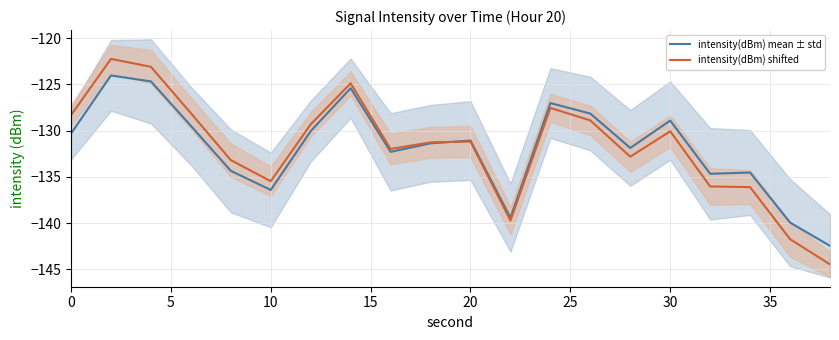

What is the lowest value of the intensity(dBm) mean ± std series?

-142.5